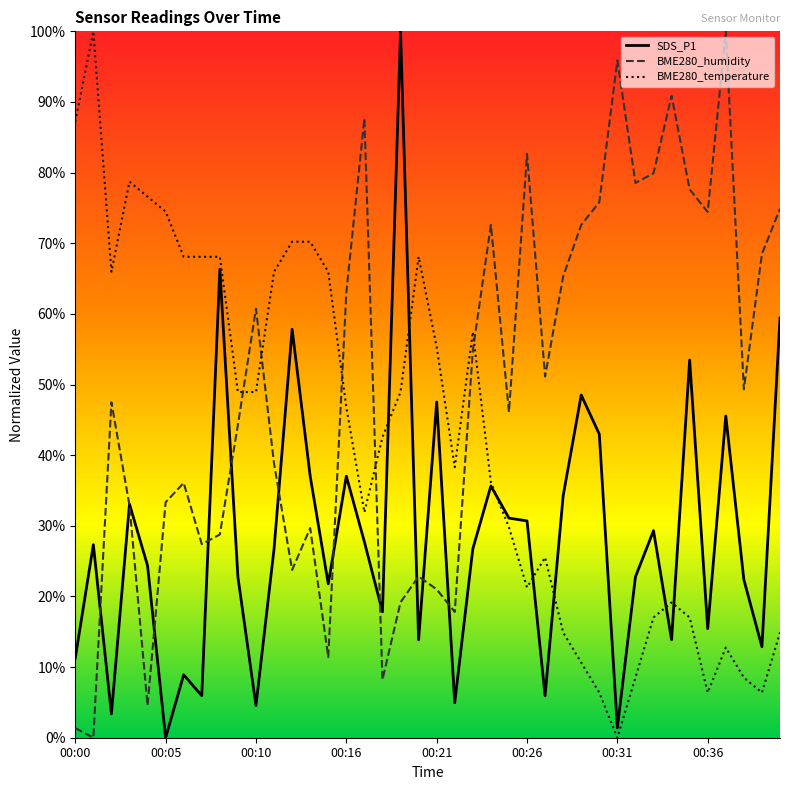

Rank the series by their maximum value, from highest to lowest.

SDS_P1, BME280_humidity, BME280_temperature